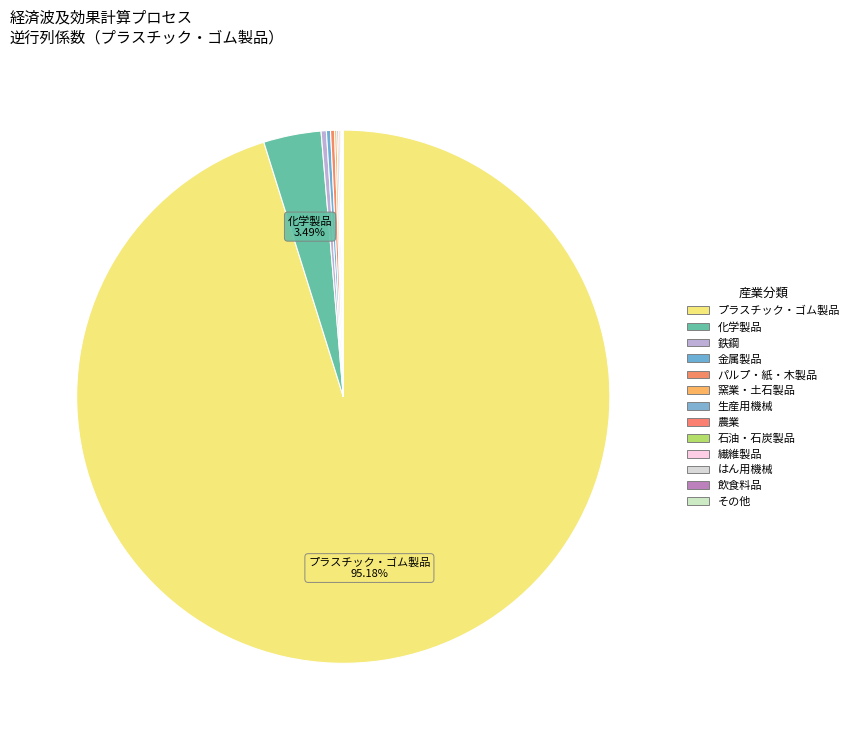

What is the largest slice in the pie chart?

プラスチック・ゴム製品